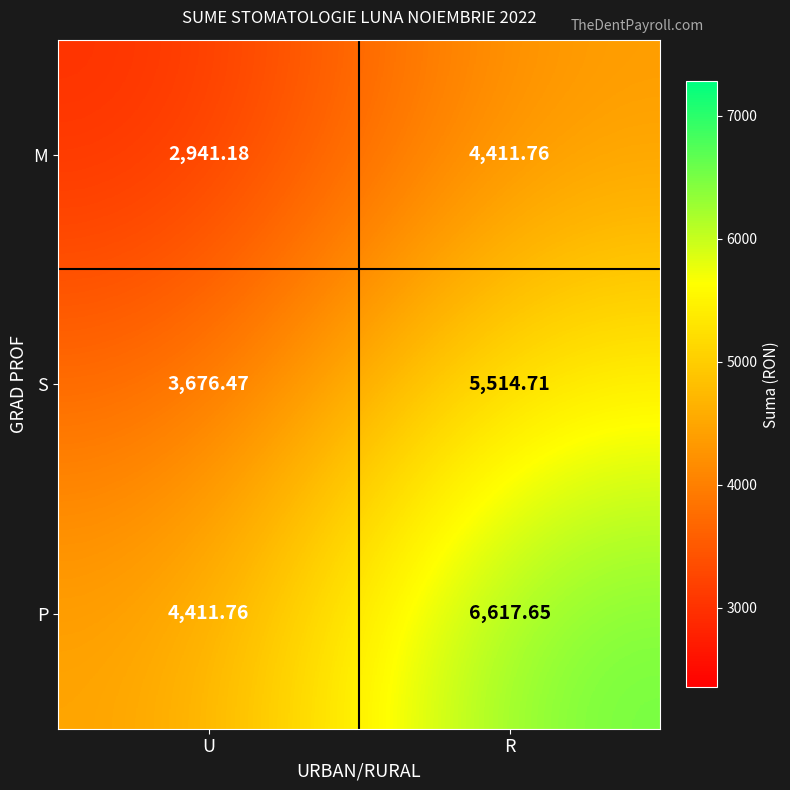

Which category has the lowest value across all series?

U